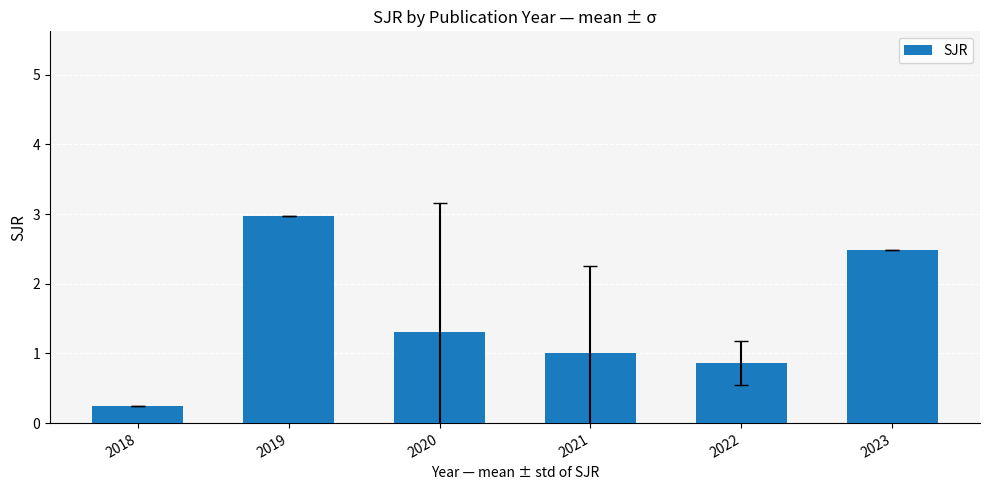

What is the smallest value displayed?

0.2